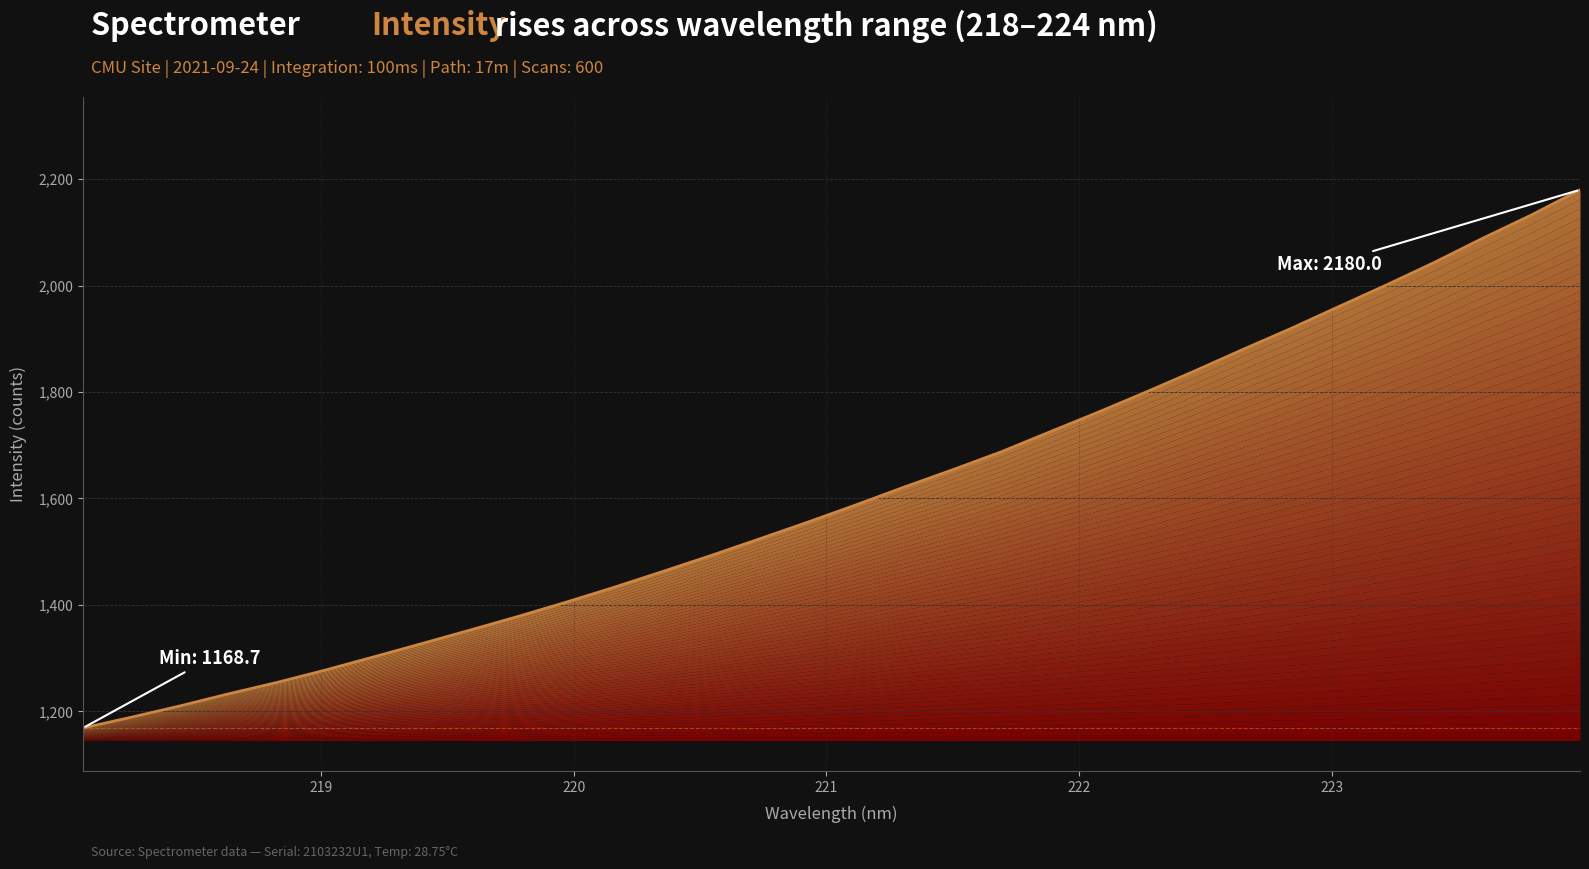

What value does the data have at 218.442?

1210.0